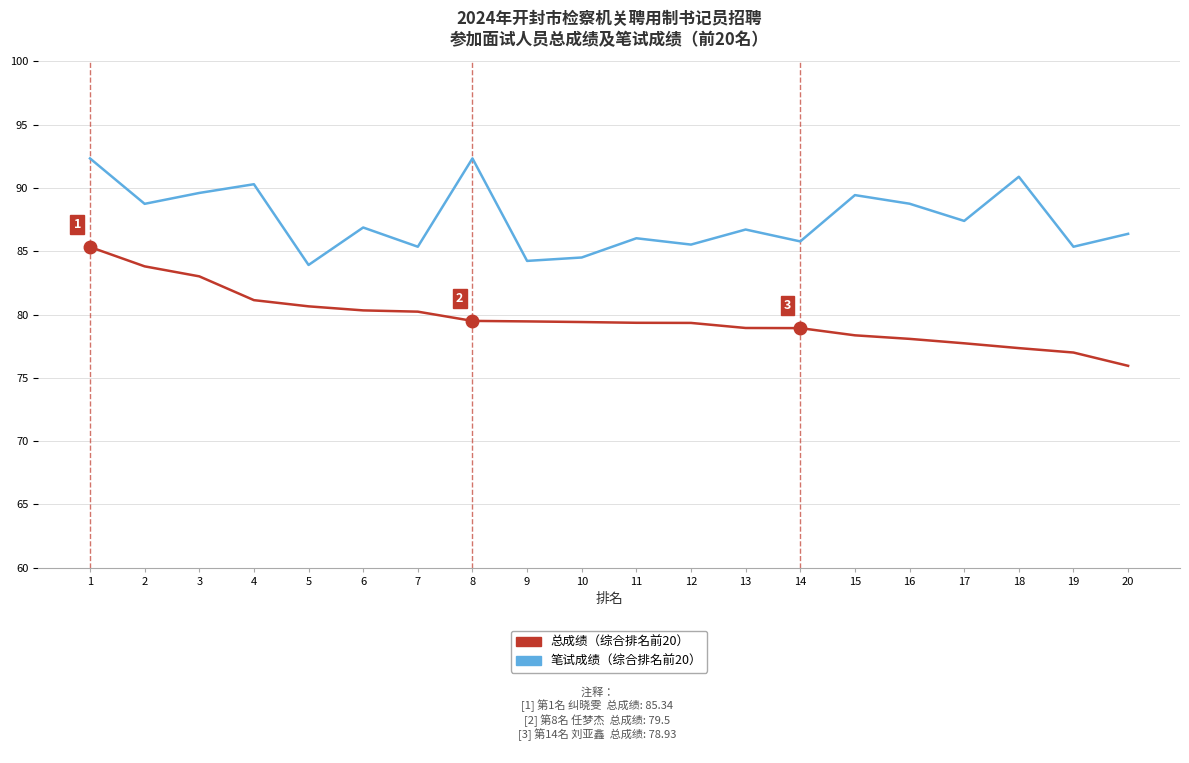

Which series changed the most between 3 and 17?

总成绩（综合排名前20）